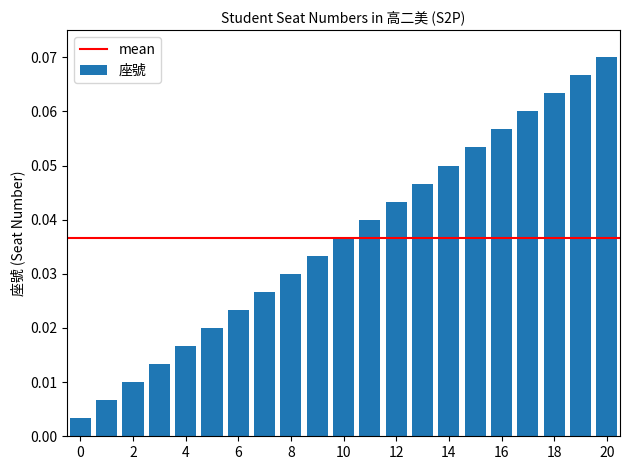

What is the sum of all values?

0.8